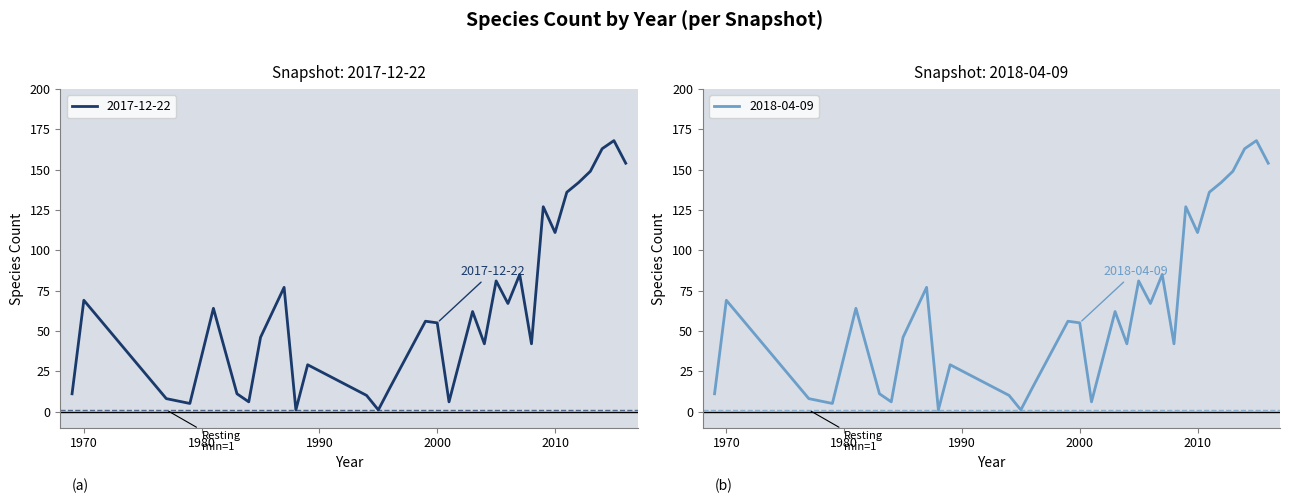

The value of 2018-04-09 at 2016 is 154. True or false?

True